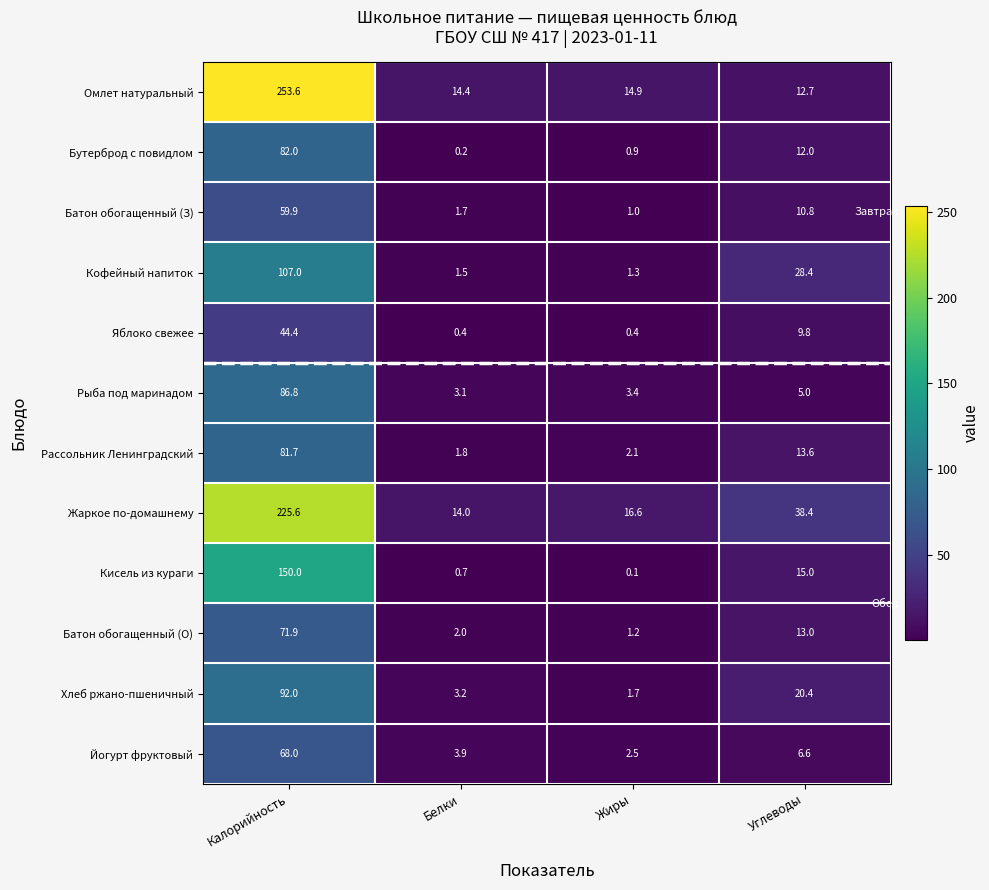

Rank the series at Жиры from highest to lowest value.

Жаркое по-домашнему, Омлет натуральный, Рыба под маринадом, Йогурт фруктовый, Рассольник Ленинградский, Хлеб ржано-пшеничный, Кофейный напиток, Батон обогащенный (О), Батон обогащенный (З), Бутерброд с повидлом, Яблоко свежее, Кисель из кураги